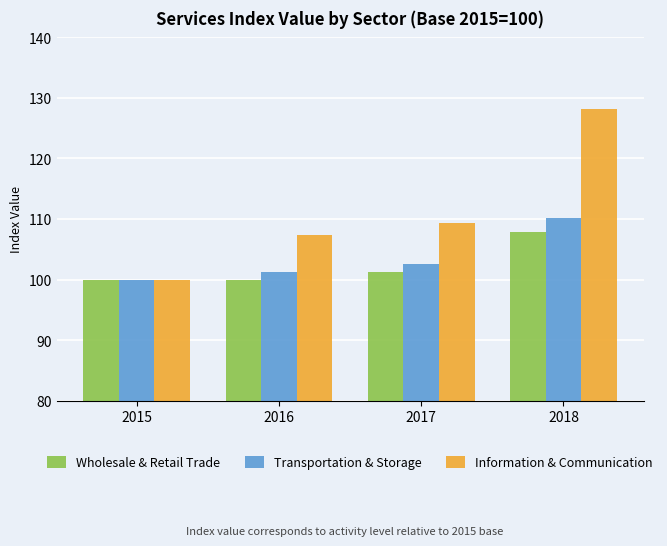

What is the difference between the maximum and minimum values in the Wholesale & Retail Trade series?

7.8